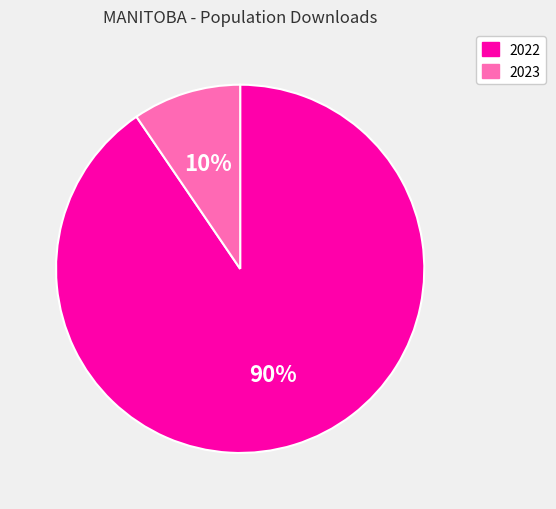

True or false: 2023 accounts for 10% of the total.

True